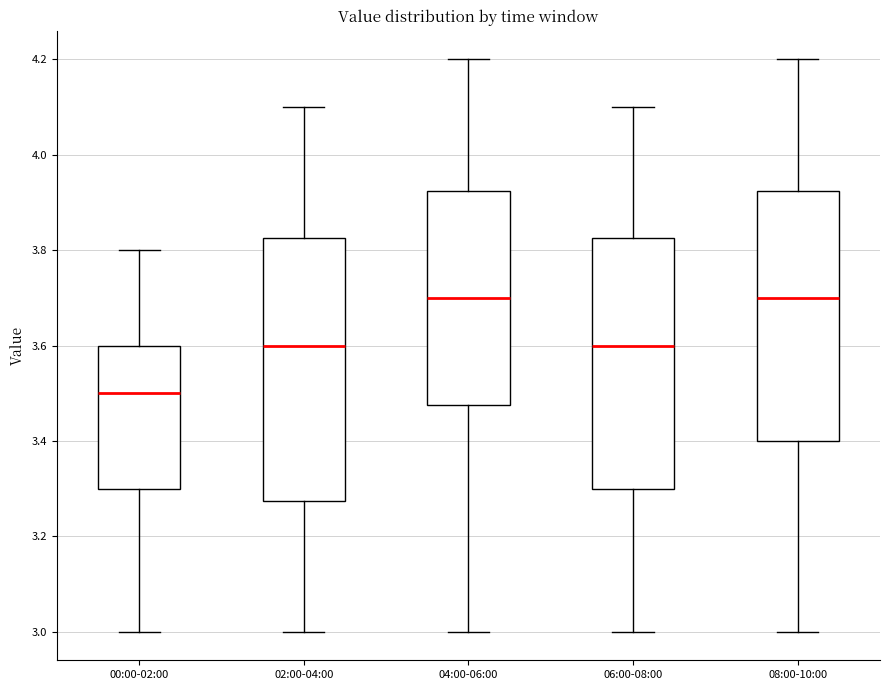

Which box's median line is the lowest?

00:00-02:00